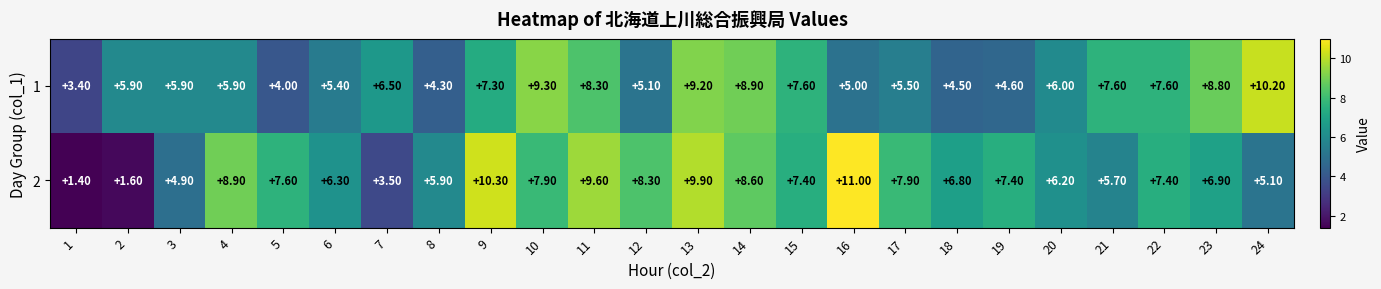

Rank the series by their average value, from lowest to highest.

1, 2